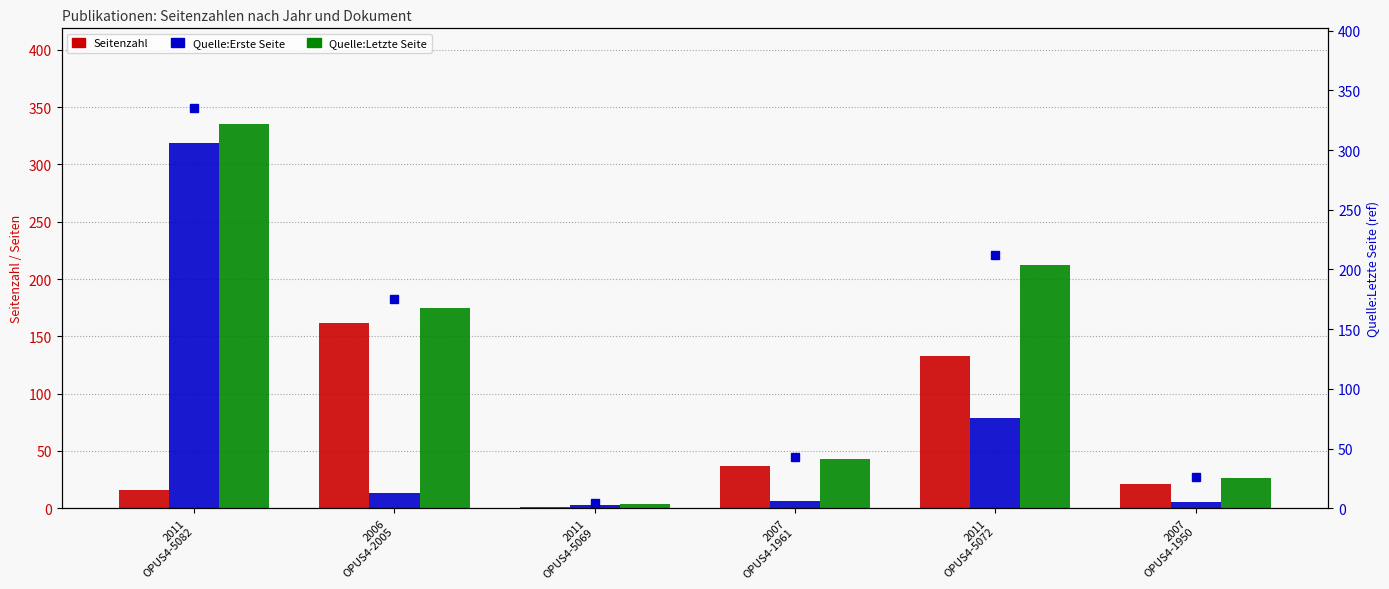

How many series are shown in this chart?

3